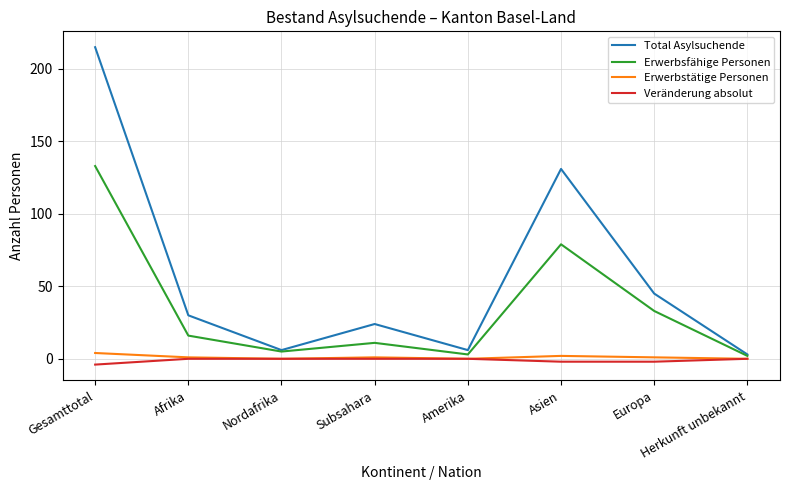

List the series in order of their peak value, highest first.

Total Asylsuchende, Erwerbsfähige Personen, Erwerbstätige Personen, Veränderung absolut